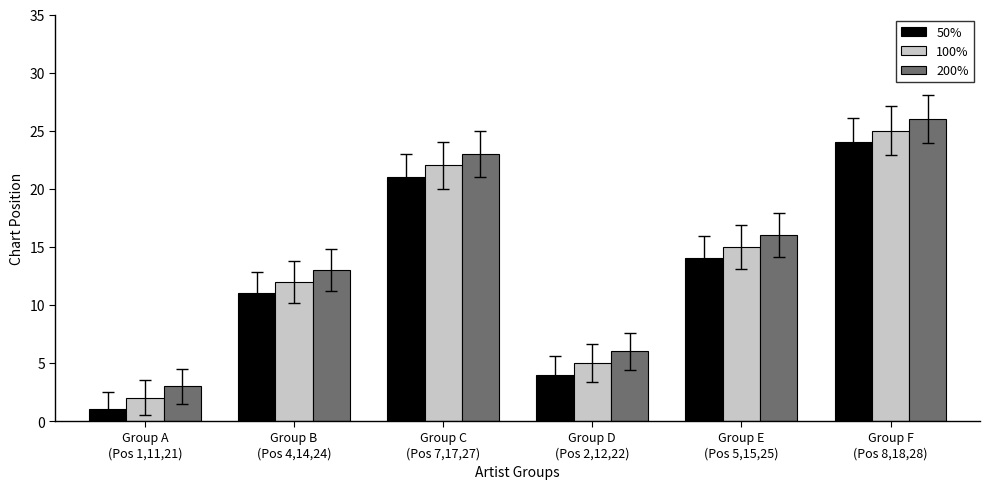

What is the difference between the maximum and minimum values in the 200% series?

23